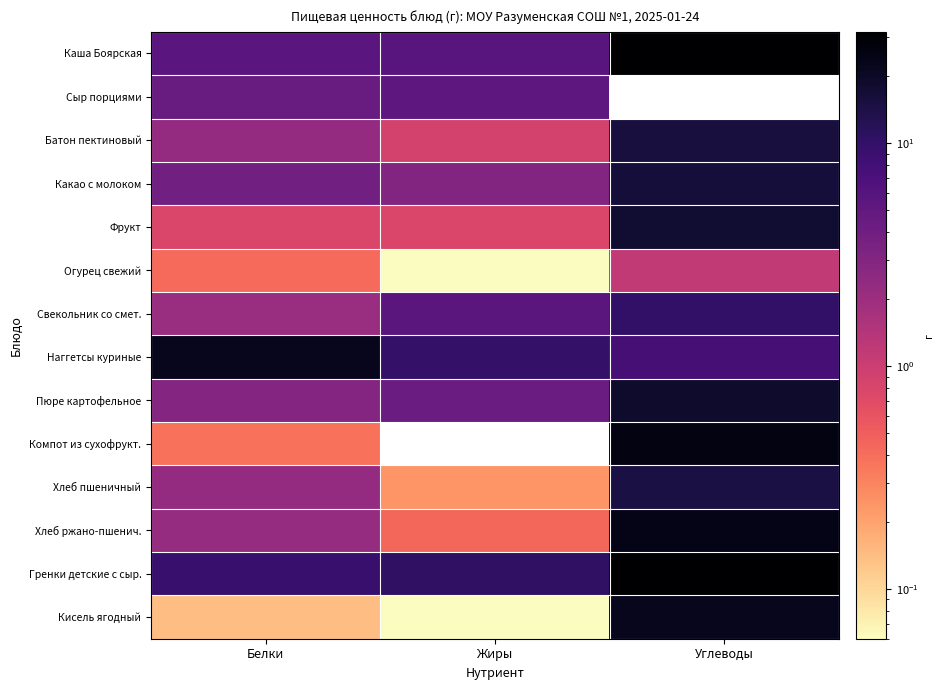

Reading left to right, transcribe all the data shown in this chart.

Каша Боярская: Белки=5.6	Жиры=5.8	Углеводы=31.6
Сыр порциями: Белки=4.4	Жиры=5.2	Углеводы=0.0
Батон пектиновый: Белки=2.2	Жиры=0.9	Углеводы=15.4
Какао с молоком: Белки=3.9	Жиры=3.1	Углеводы=16.3
Фрукт: Белки=0.8	Жиры=0.8	Углеводы=17.8
Огурец свежий: Белки=0.4	Жиры=0.1	Углеводы=1.1
Свекольник со смет.: Белки=2.1	Жиры=5.5	Углеводы=10.2
Наггетсы куриные: Белки=22.3	Жиры=9.9	Углеводы=7.7
Пюре картофельное: Белки=2.9	Жиры=4.3	Углеводы=18.8
Компот из сухофрукт.: Белки=0.4	Жиры=0.0	Углеводы=25.7
Хлеб пшеничный: Белки=2.3	Жиры=0.2	Углеводы=14.8
Хлеб ржано-пшенич.: Белки=2.2	Жиры=0.4	Углеводы=23.8
Гренки детские с сыр.: Белки=9.1	Жиры=10.7	Углеводы=31.1
Кисель ягодный: Белки=0.1	Жиры=0.1	Углеводы=22.4